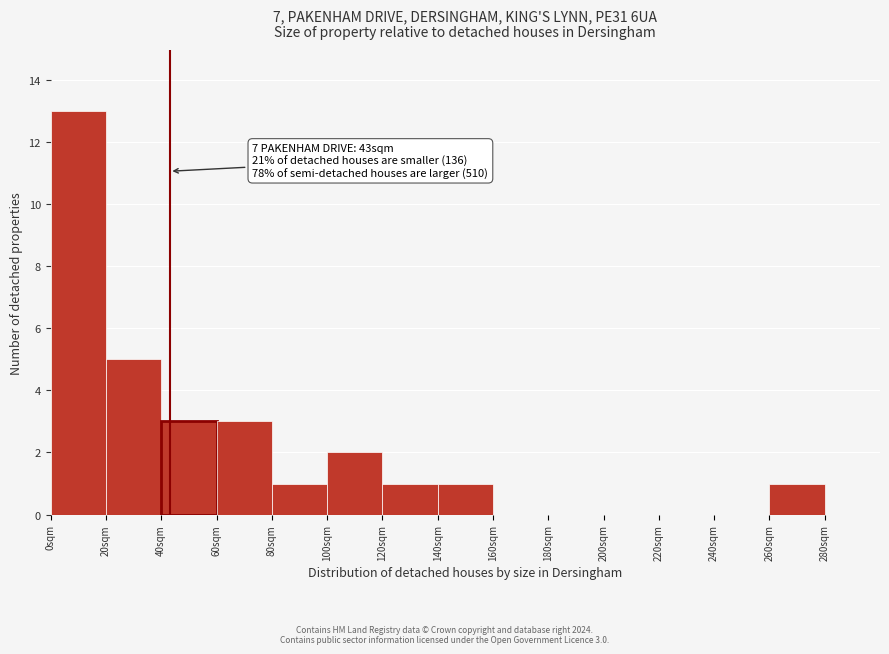

Over which range of the x-axis is the bar tallest?

0 to 20